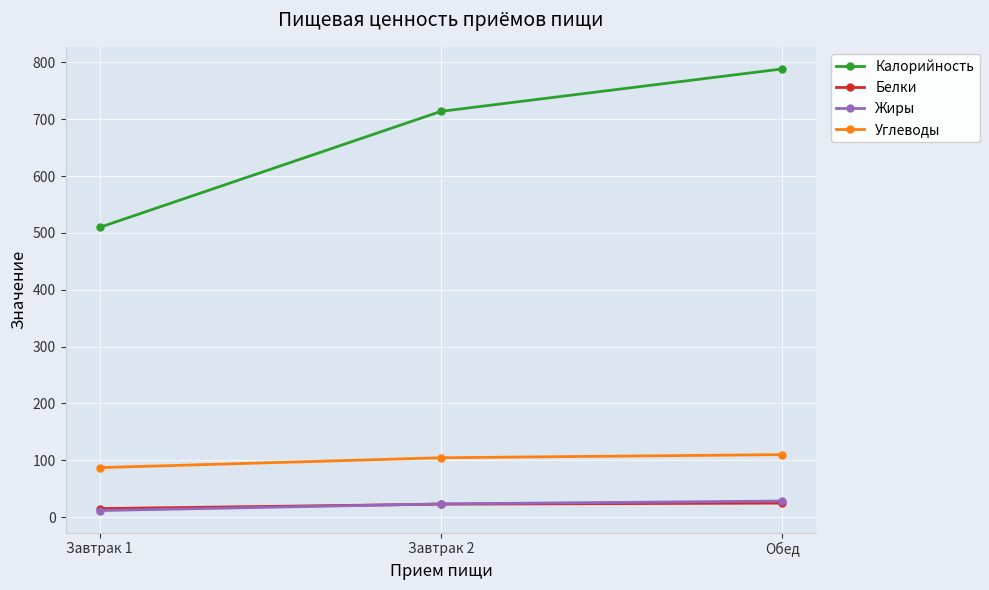

At which label does Жиры first exceed 23?

Завтрак 2